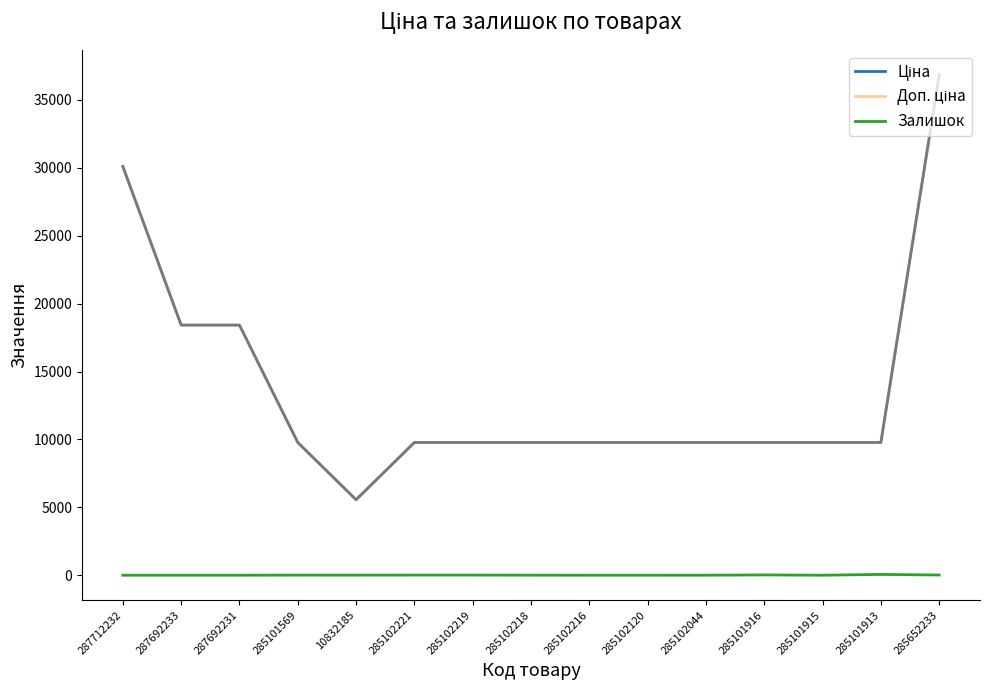

The value of Залишок at 285102216 is 32.6. True or false?

False